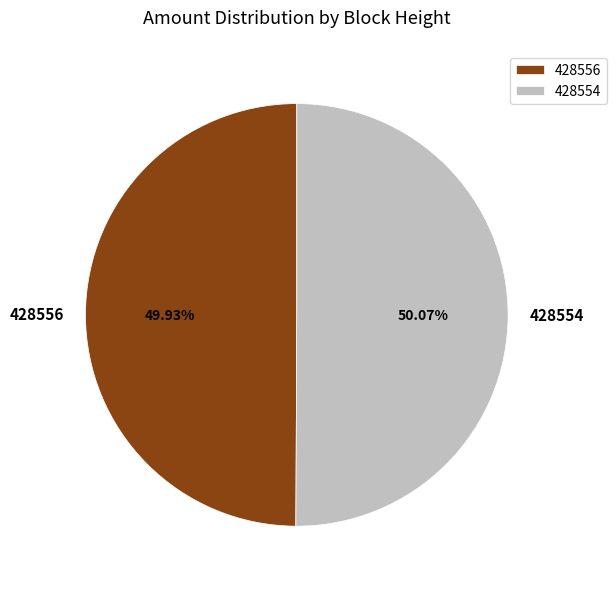

How many slices are in this pie chart?

2